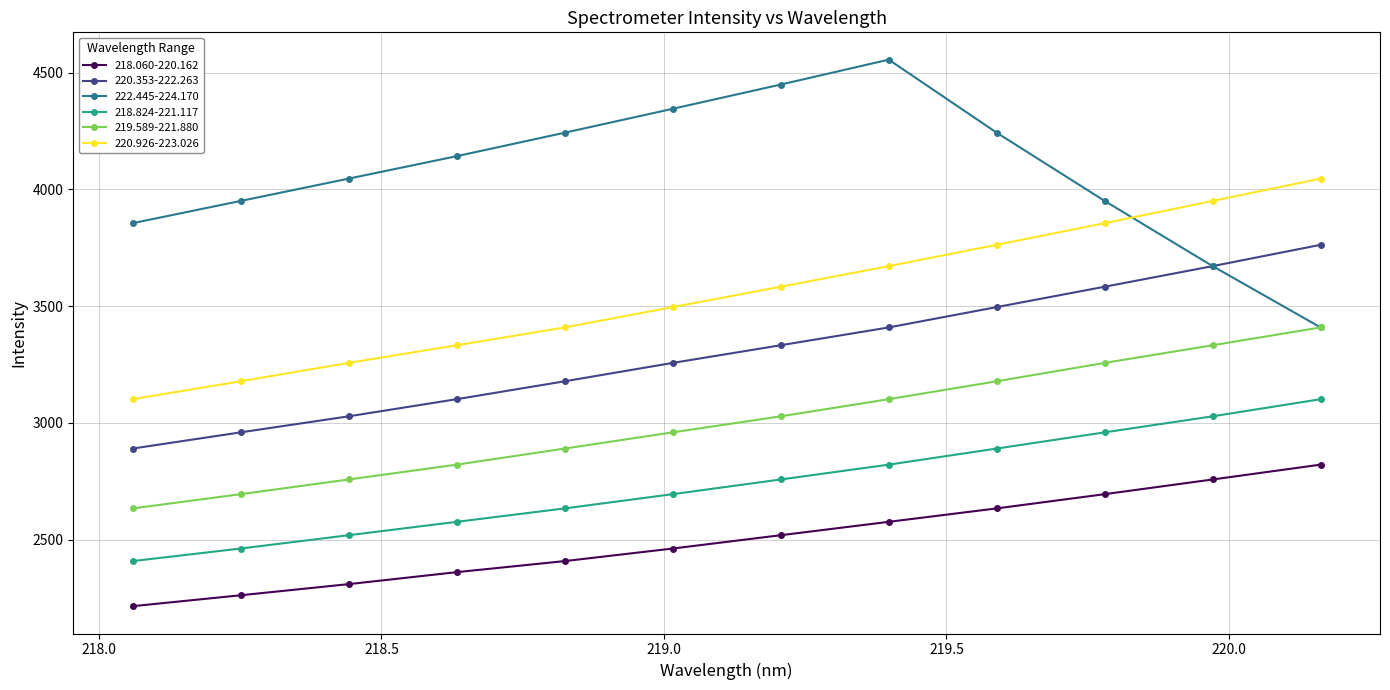

True or false: 218.060-220.162 has more than 2 interior local peaks.

False